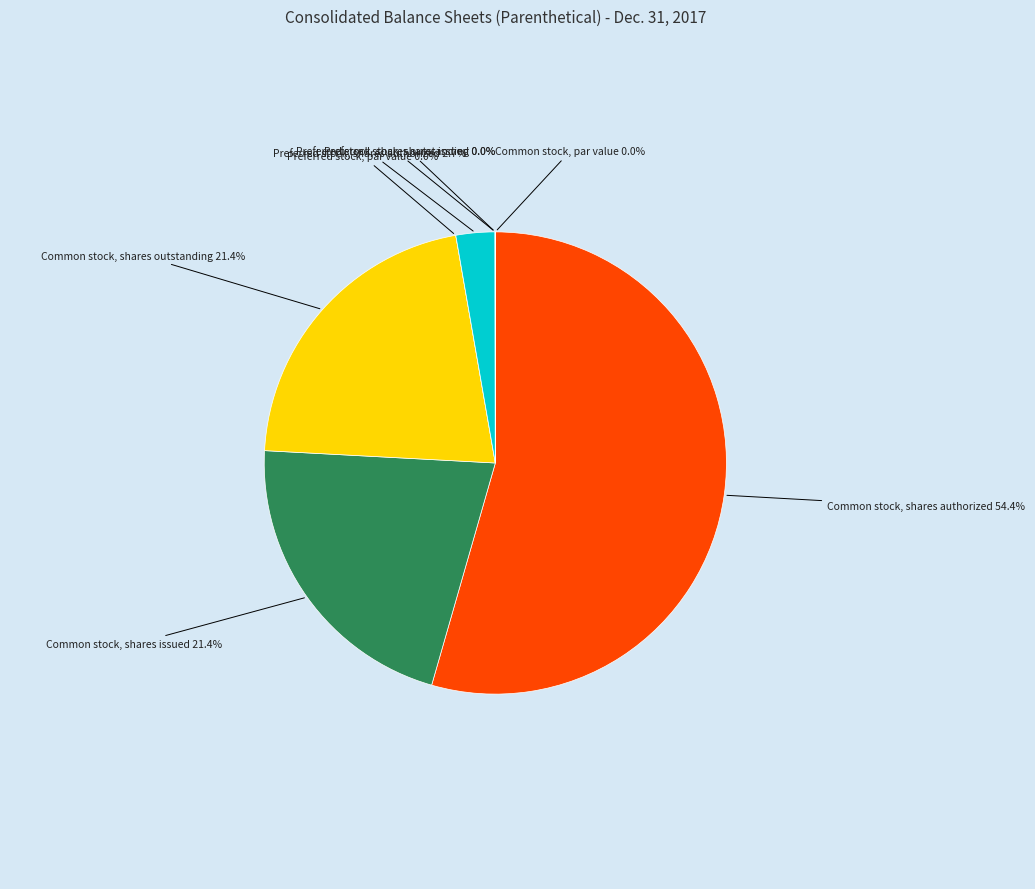

Rank the categories by value from highest to lowest.

Common stock, shares authorized, Common stock, shares issued, Common stock, shares outstanding, Preferred stock, shares authorized, Preferred stock, shares issued, Preferred stock, shares outstanding, Common stock, par value, Preferred stock, par value